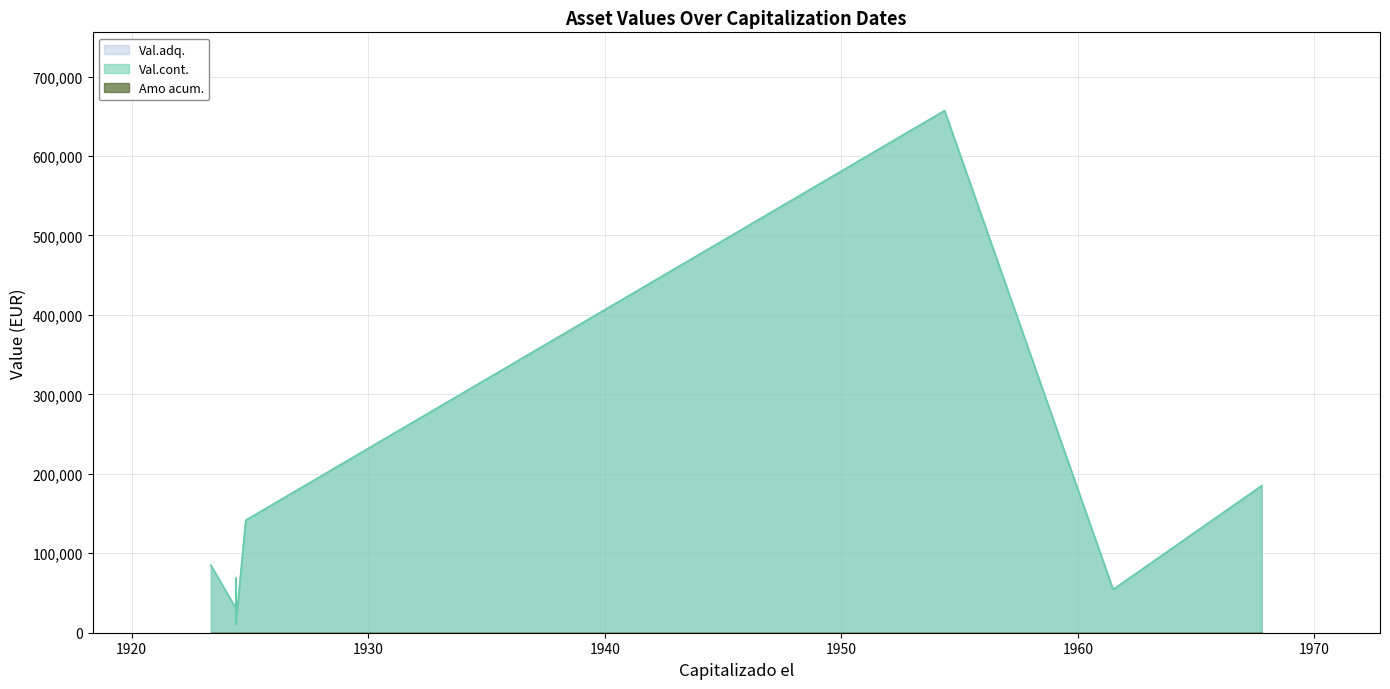

True or false: Amo acum. and Val.cont. cross at least once.

False